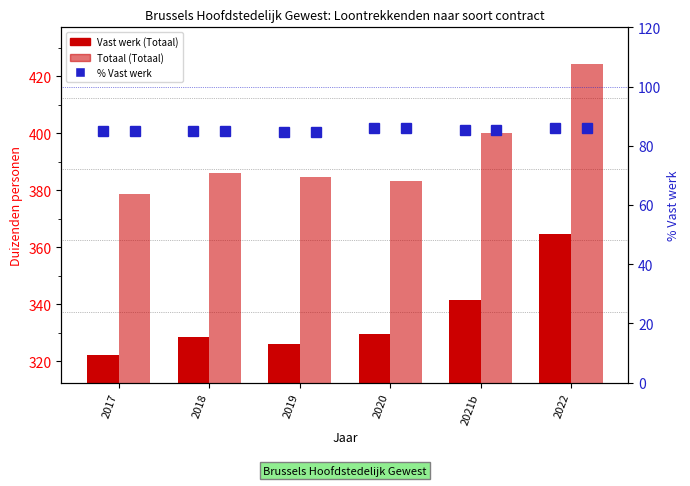

Which has a higher value, 2017 or 2022?

2022